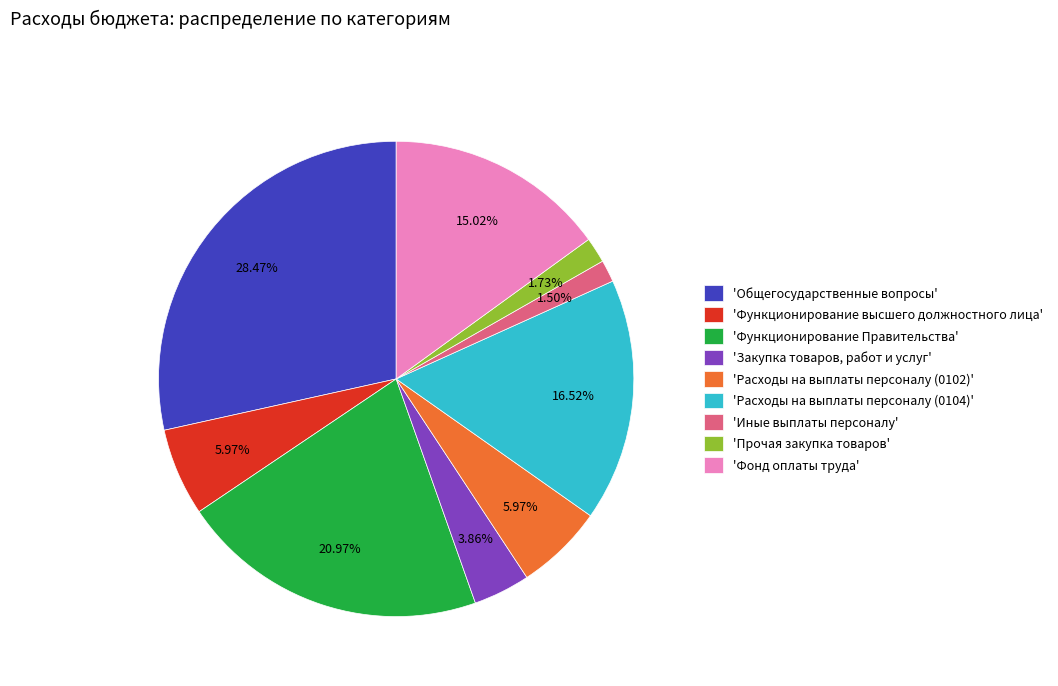

Does 'Функционирование высшего должностного лица' account for over 50% of the chart?

No